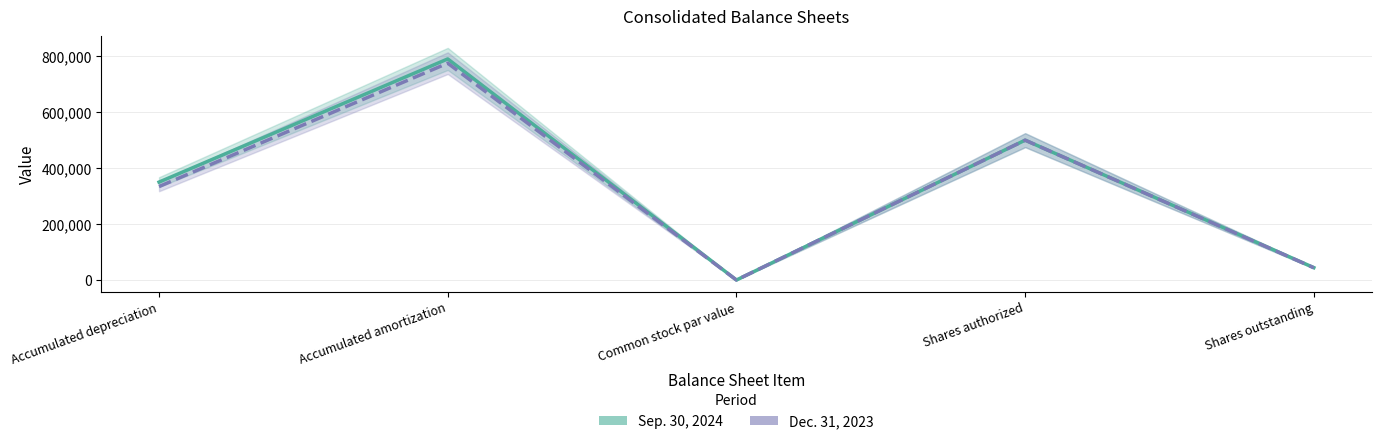

How many series are shown in this chart?

2